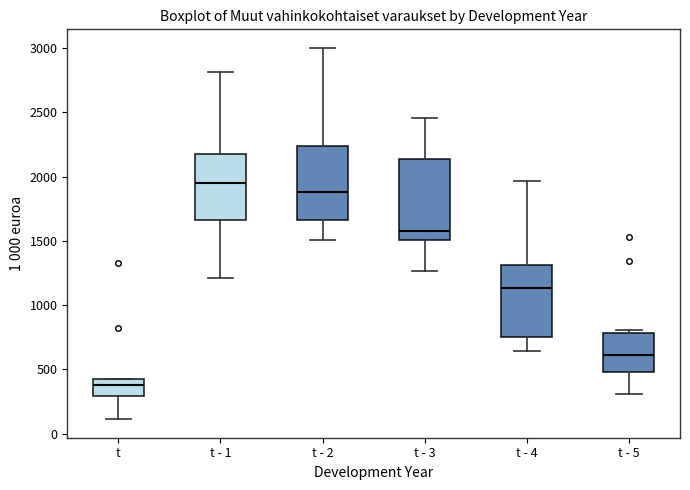

Reading left to right, transcribe this box plot: for each box, give where its median line is, the range the box spans, and where its two whiskers end, as read against the y-axis. The values are not printed on the chart, so give them approximately, as read against the axis.

t: median 400, box 300 to 450, whiskers 100 to 450
t - 1: median 1950, box 1650 to 2200, whiskers 1200 to 2800
t - 2: median 1900, box 1650 to 2250, whiskers 1500 to 3000
t - 3: median 1600, box 1500 to 2150, whiskers 1250 to 2450
t - 4: median 1150, box 750 to 1300, whiskers 650 to 1950
t - 5: median 600, box 500 to 800, whiskers 300 to 800 (just above the box's upper edge)